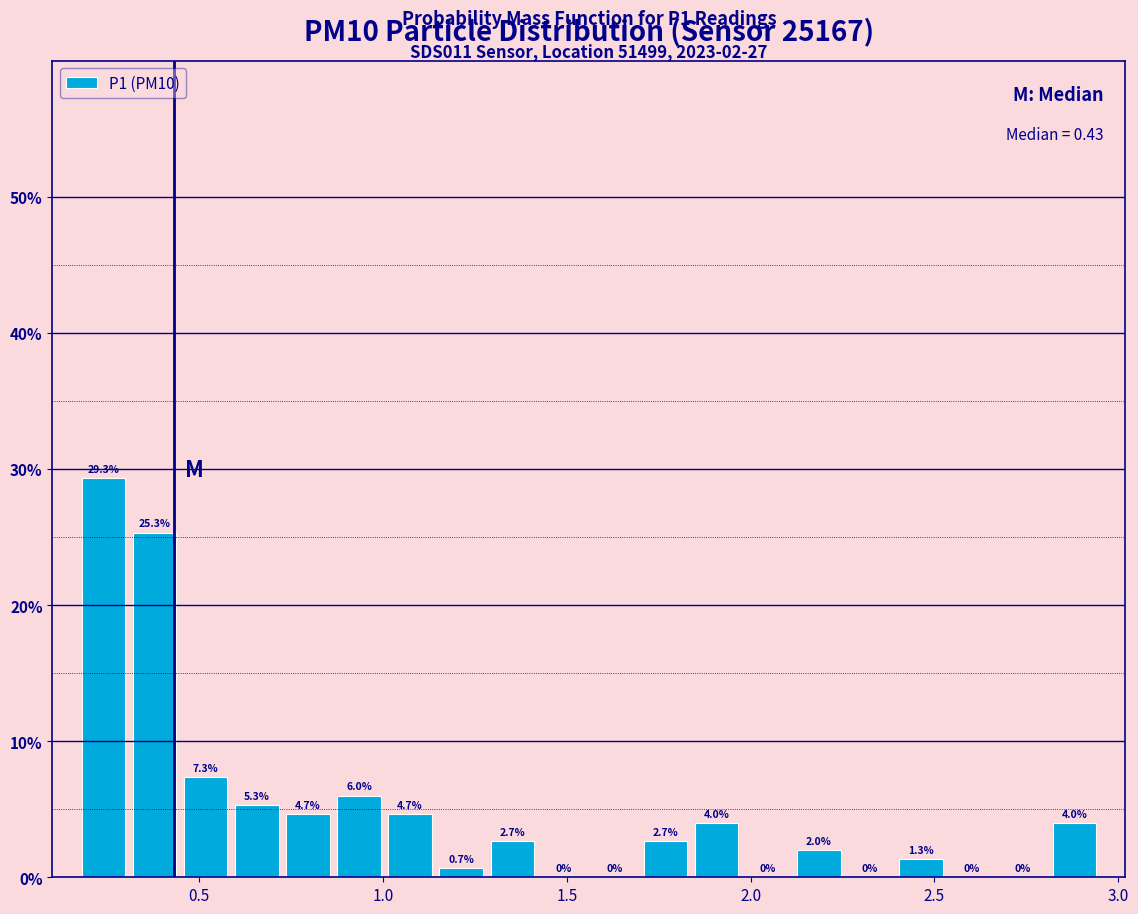

Around what value on the x-axis is the tallest bar? Give the approximate position of its centre, as read against the axis.

0.25